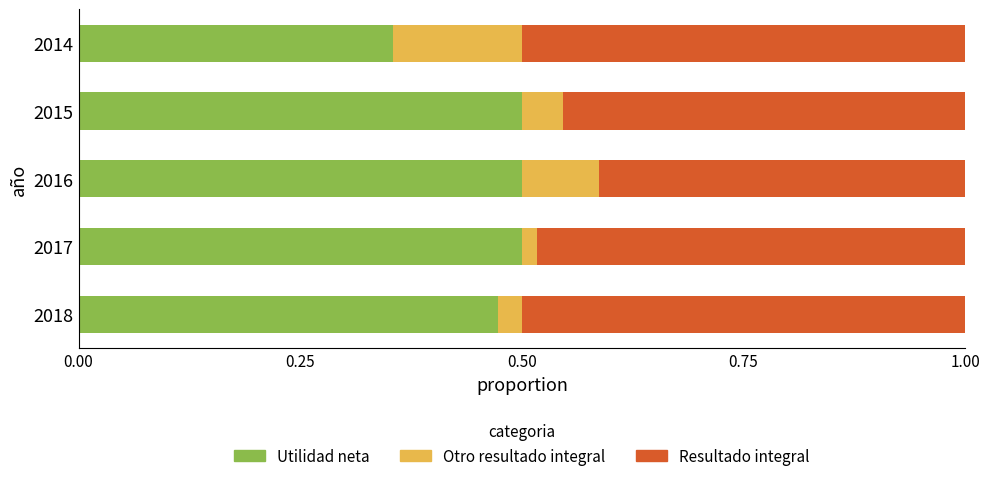

What is the total value across all series at 2018?

1.0